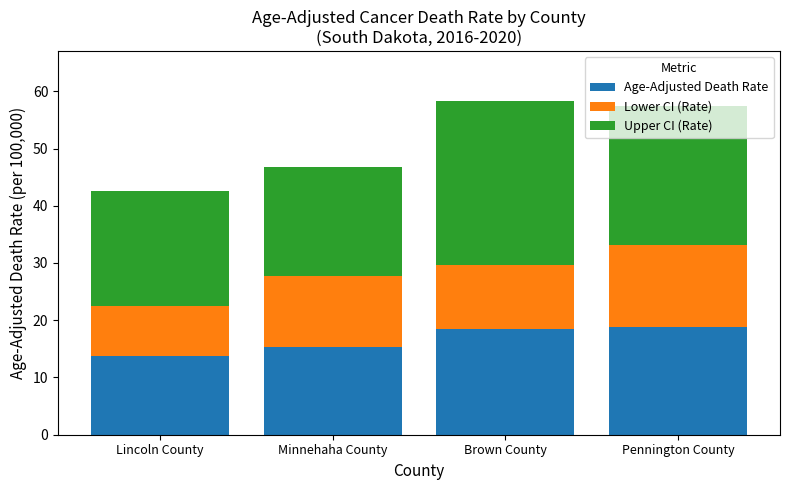

What value does the Age-Adjusted Death Rate series have at Lincoln County?

13.7